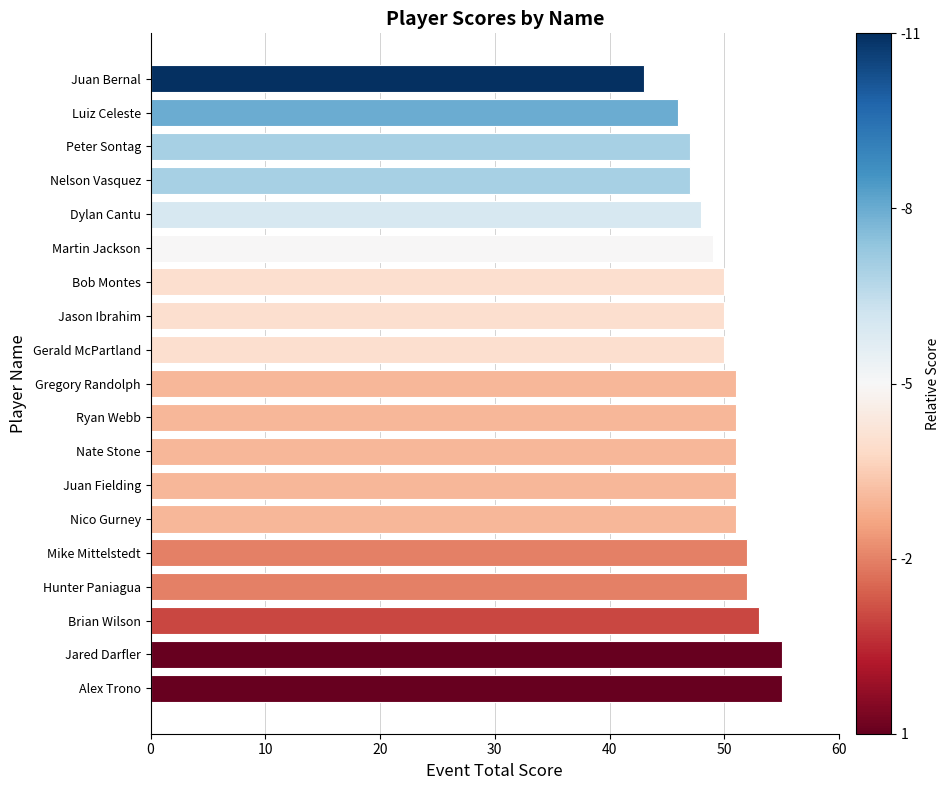

Reading bottom to top, extract all data points from this chart.

Alex Trono=55	Jared Darfler=55	Brian Wilson=53	Hunter Paniagua=52	Mike Mittelstedt=52	Nico Gurney=51	Juan Fielding=51	Nate Stone=51	Ryan Webb=51	Gregory Randolph=51	Gerald McPartland=50	Jason Ibrahim=50	Bob Montes=50	Martin Jackson=49	Dylan Cantu=48	Nelson Vasquez=47	Peter Sontag=47	Luiz Celeste=46	Juan Bernal=43